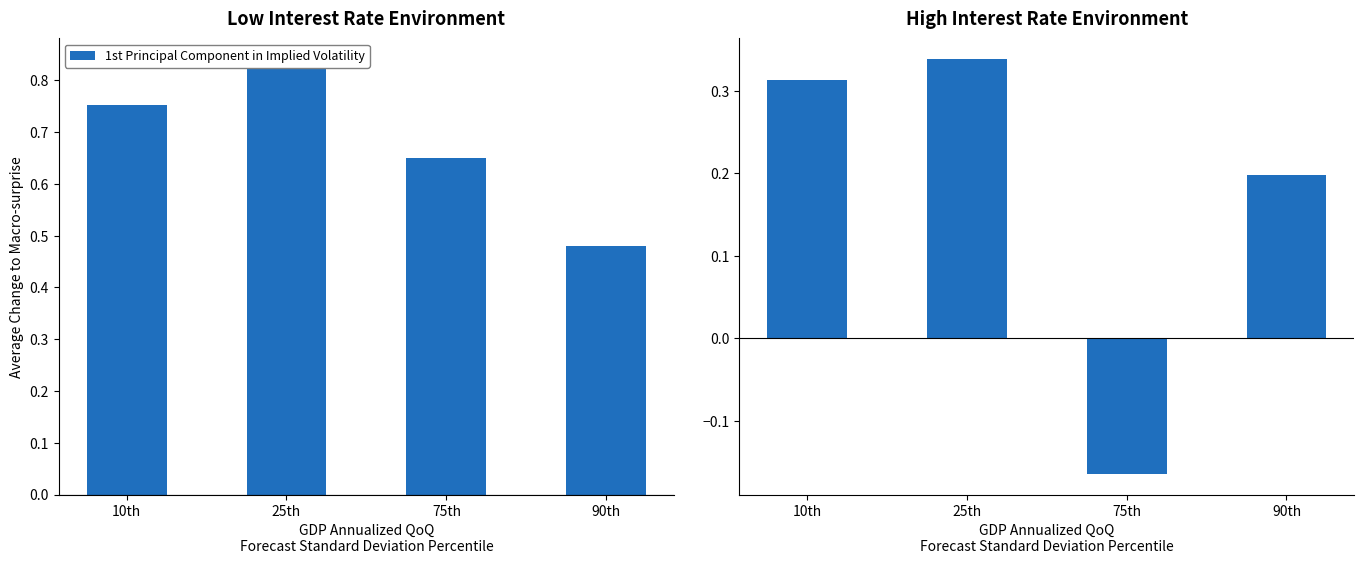

How many data points are above 0?

3